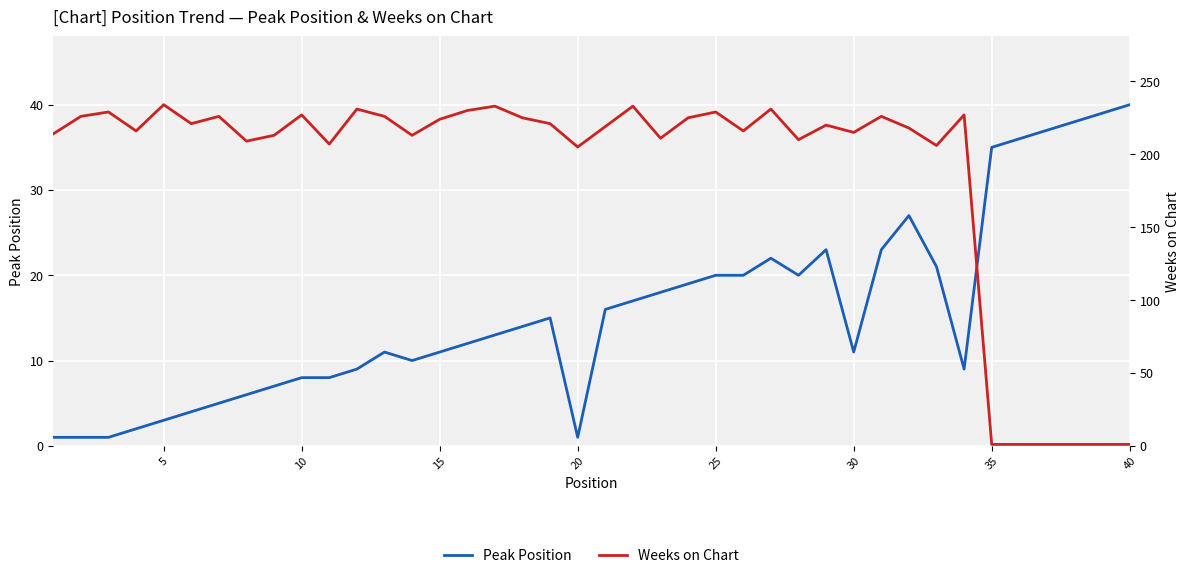

How many intersections are there between Peak Position and Weeks on Chart?

1